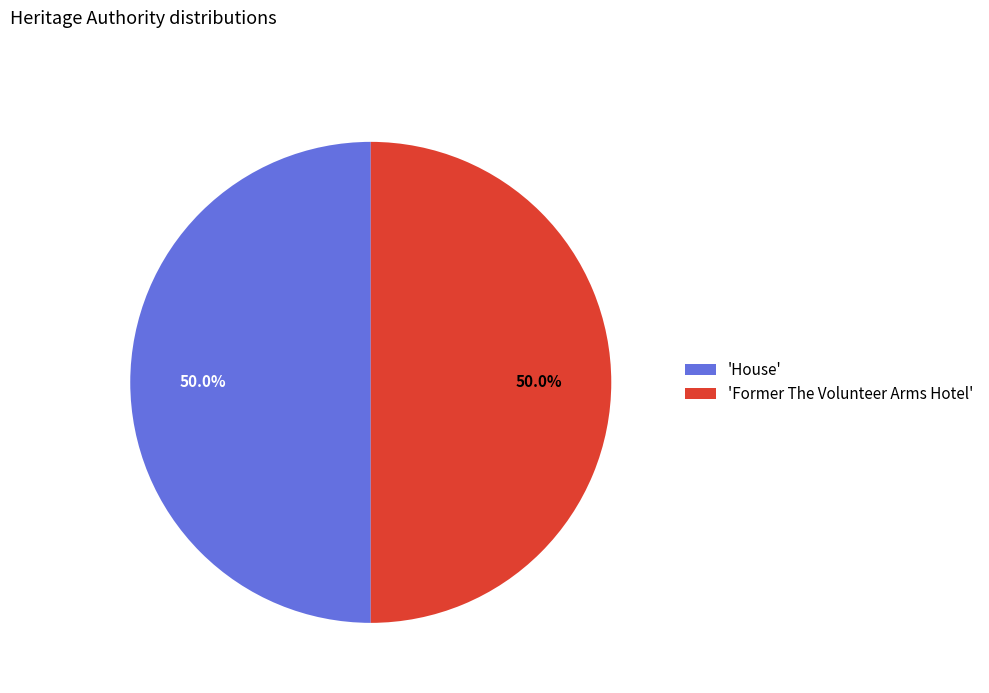

Approximately how many times larger is the value at 'House' compared to 'Former The Volunteer Arms Hotel'?

1.0